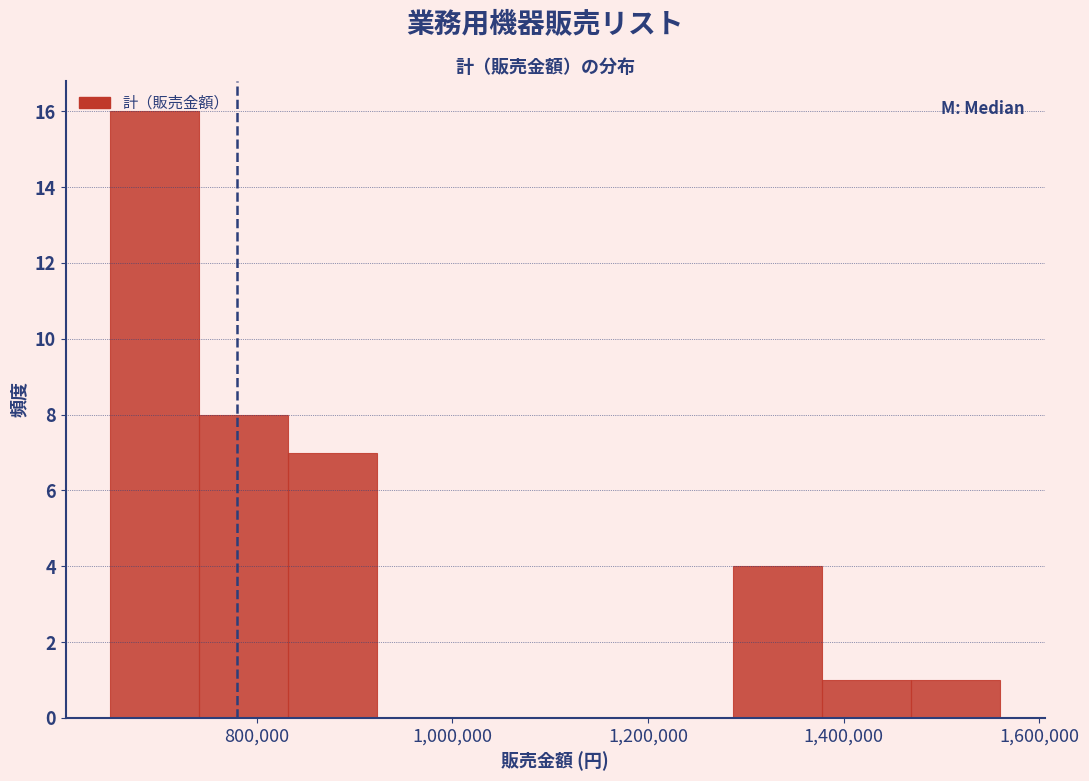

Which range on the x-axis has the tallest bar?

660000 to 740000